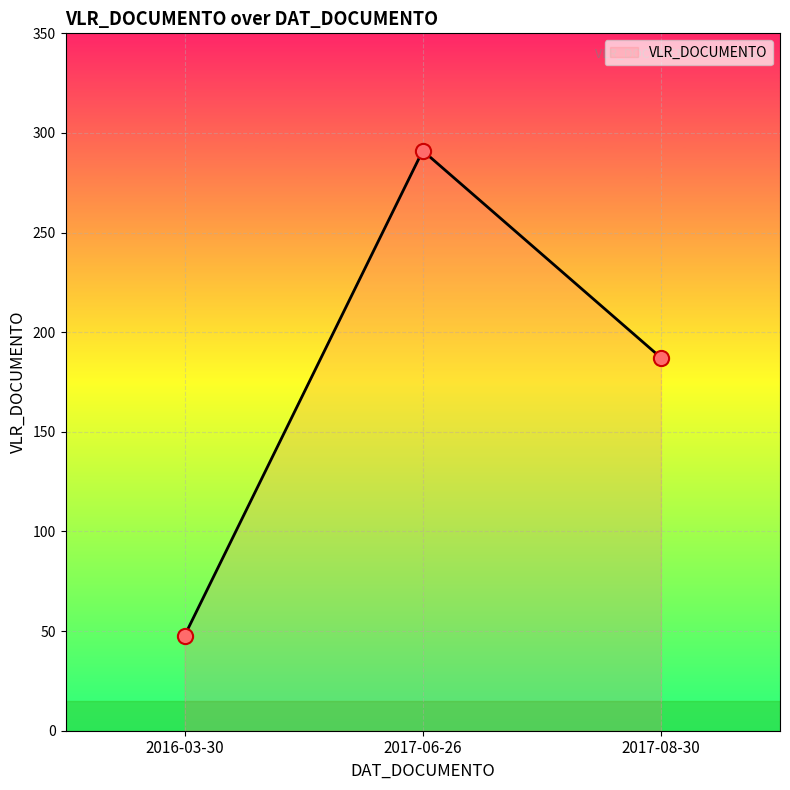

Which has a higher value, 2017-08-30 or 2017-06-26?

2017-06-26